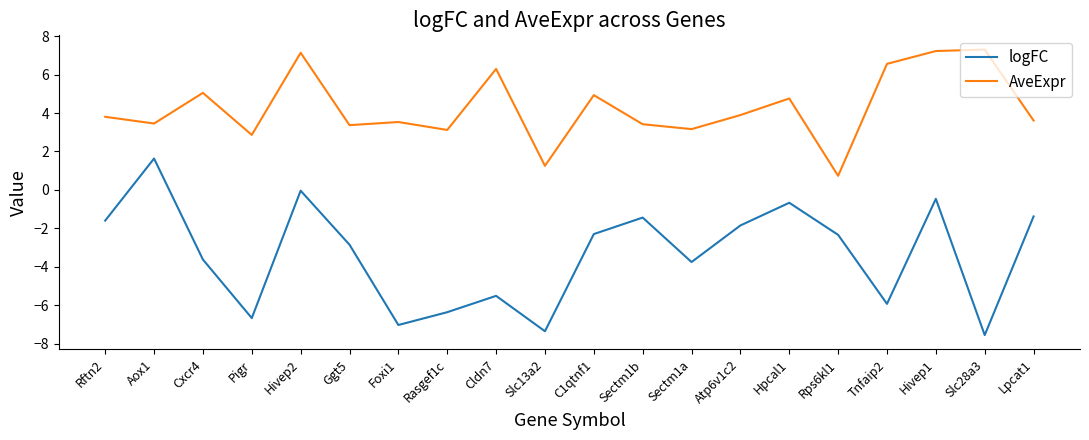

Rank the series by their maximum value, from lowest to highest.

logFC, AveExpr